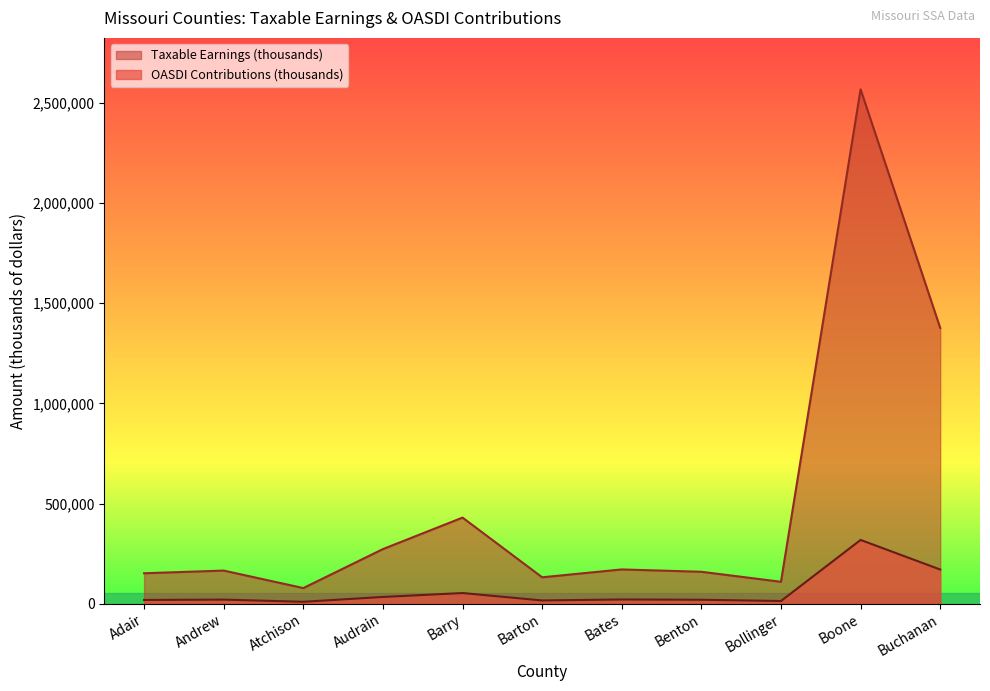

At how many categories does at least one series exceed 1182083?

2